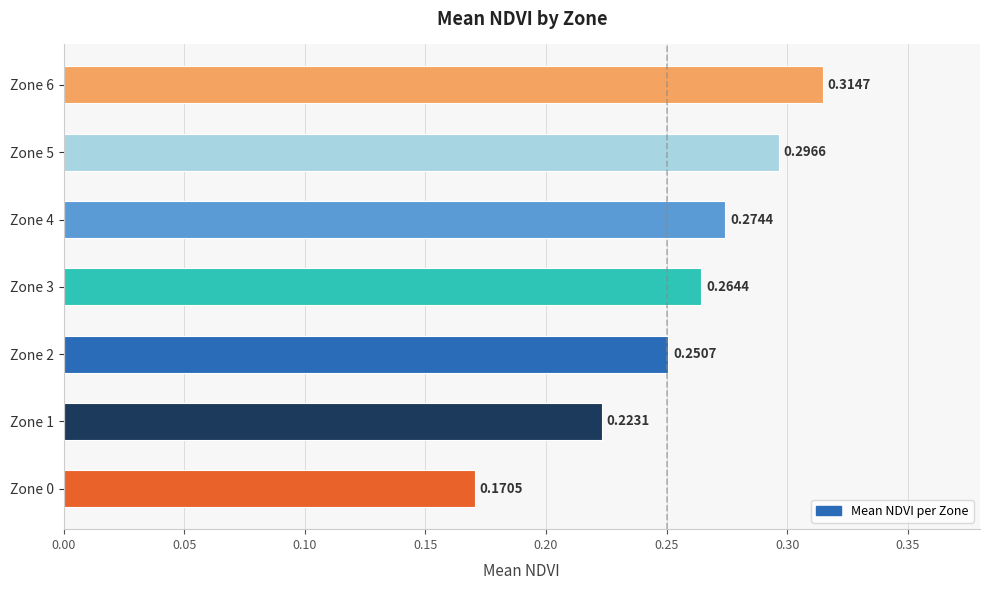

Rank the categories by value from highest to lowest.

Zone 6, Zone 5, Zone 4, Zone 3, Zone 2, Zone 1, Zone 0